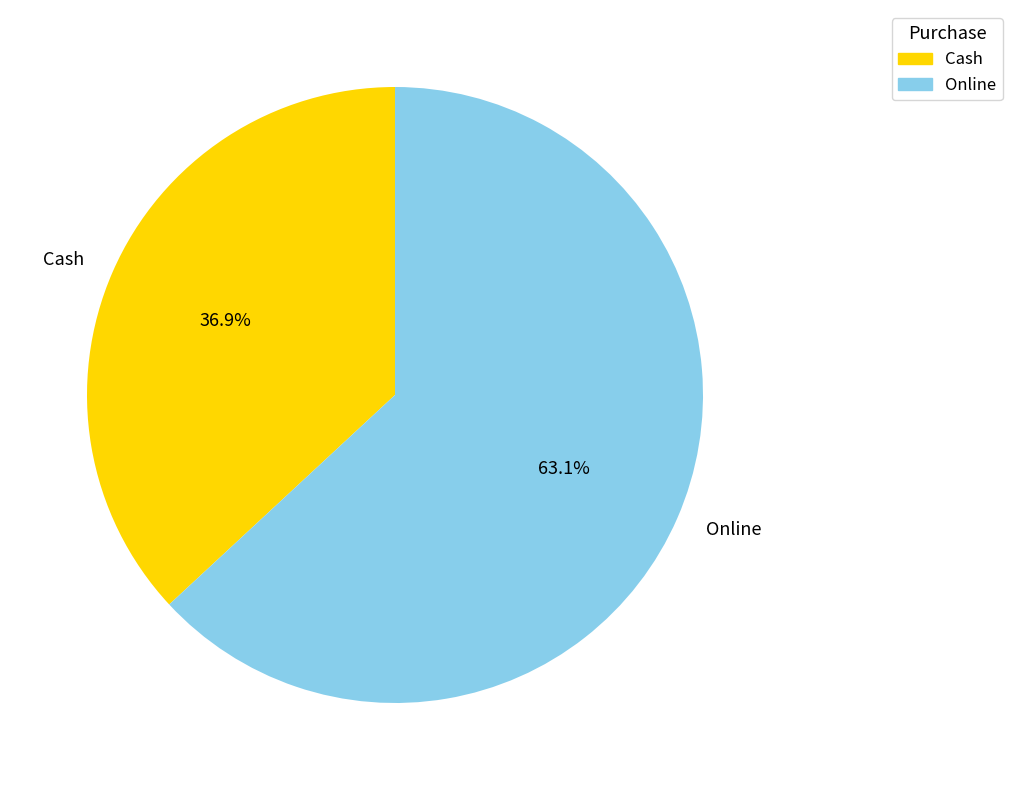

Is there any slice that represents more than half of the pie?

Yes